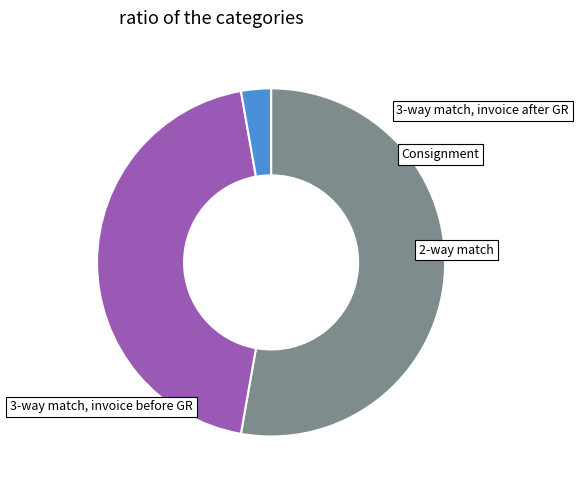

Is there any slice that represents more than half of the pie?

Yes